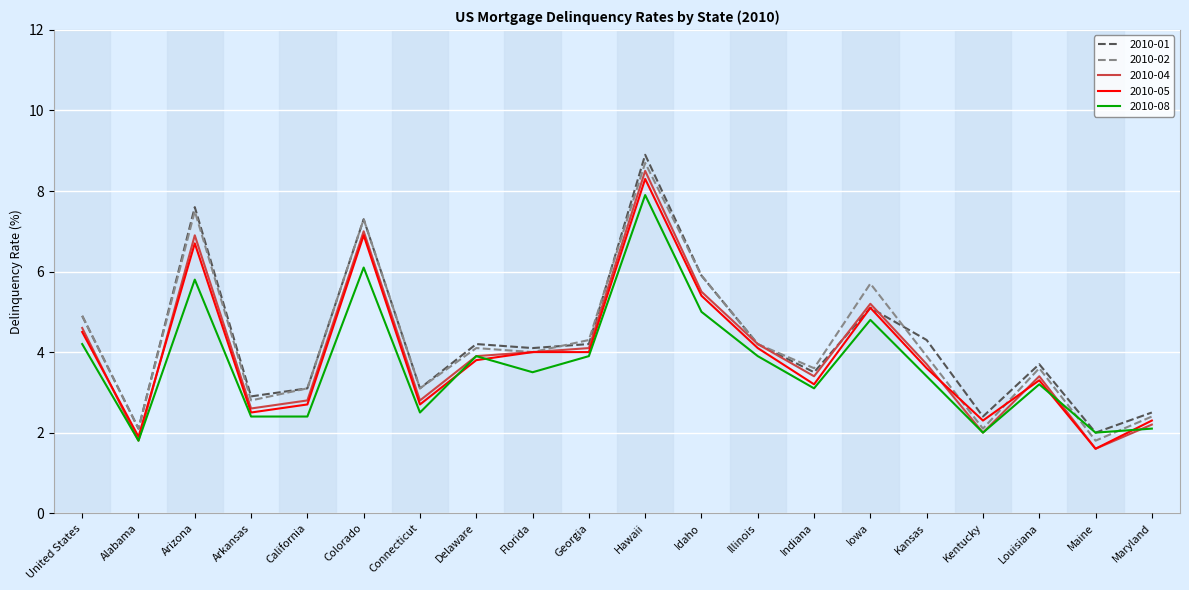

Between United States and Delaware, which series saw the biggest shift?

2010-02